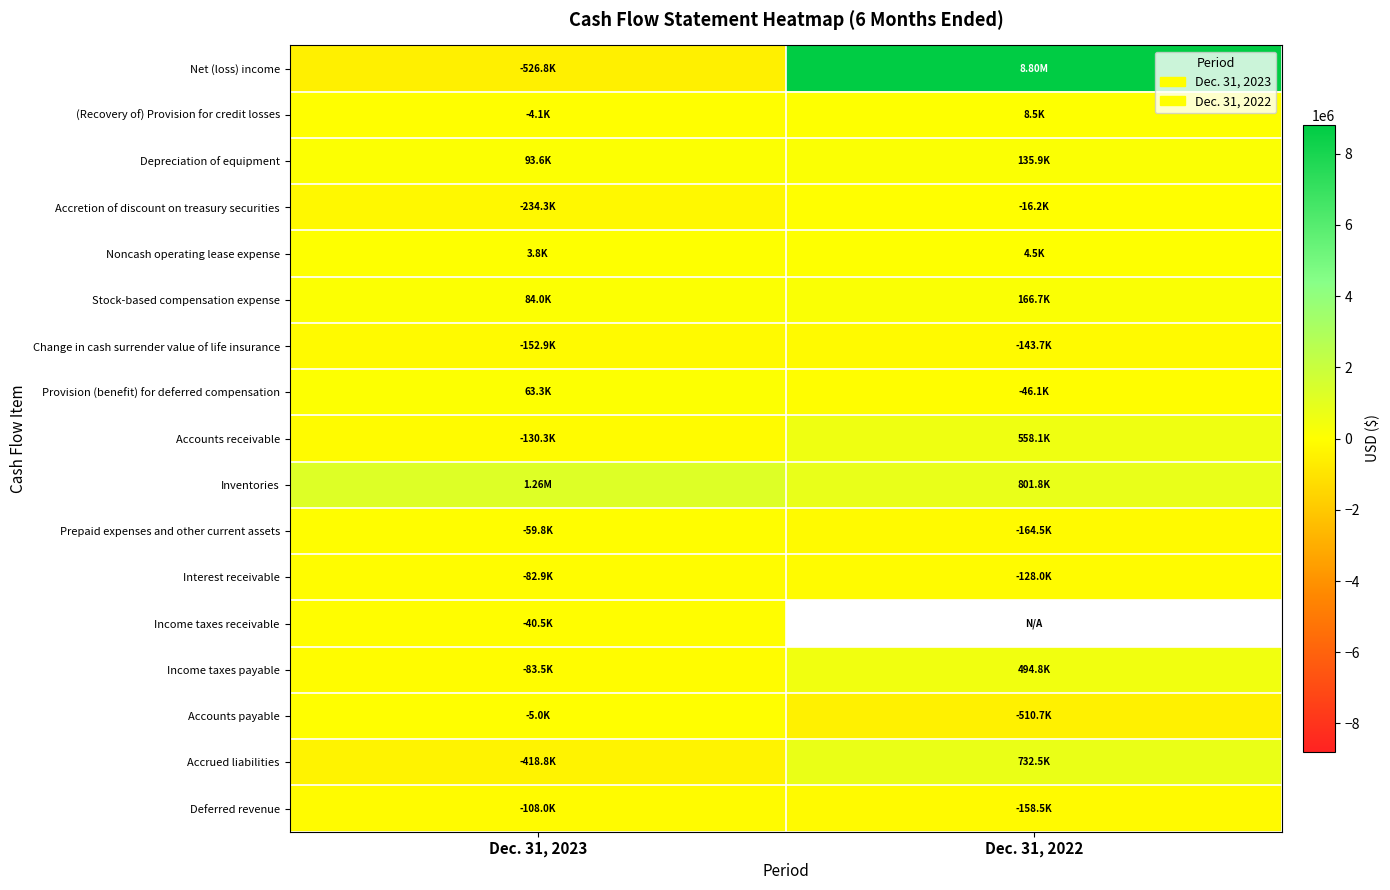

At Dec. 31, 2023, list the series in order from smallest to largest.

Net (loss) income, Accrued liabilities, Accretion of discount on treasury securities, Change in cash surrender value of life insurance, Accounts receivable, Deferred revenue, Income taxes payable, Interest receivable, Prepaid expenses and other current assets, Income taxes receivable, Accounts payable, (Recovery of) Provision for credit losses, Noncash operating lease expense, Provision (benefit) for deferred compensation, Stock-based compensation expense, Depreciation of equipment, Inventories